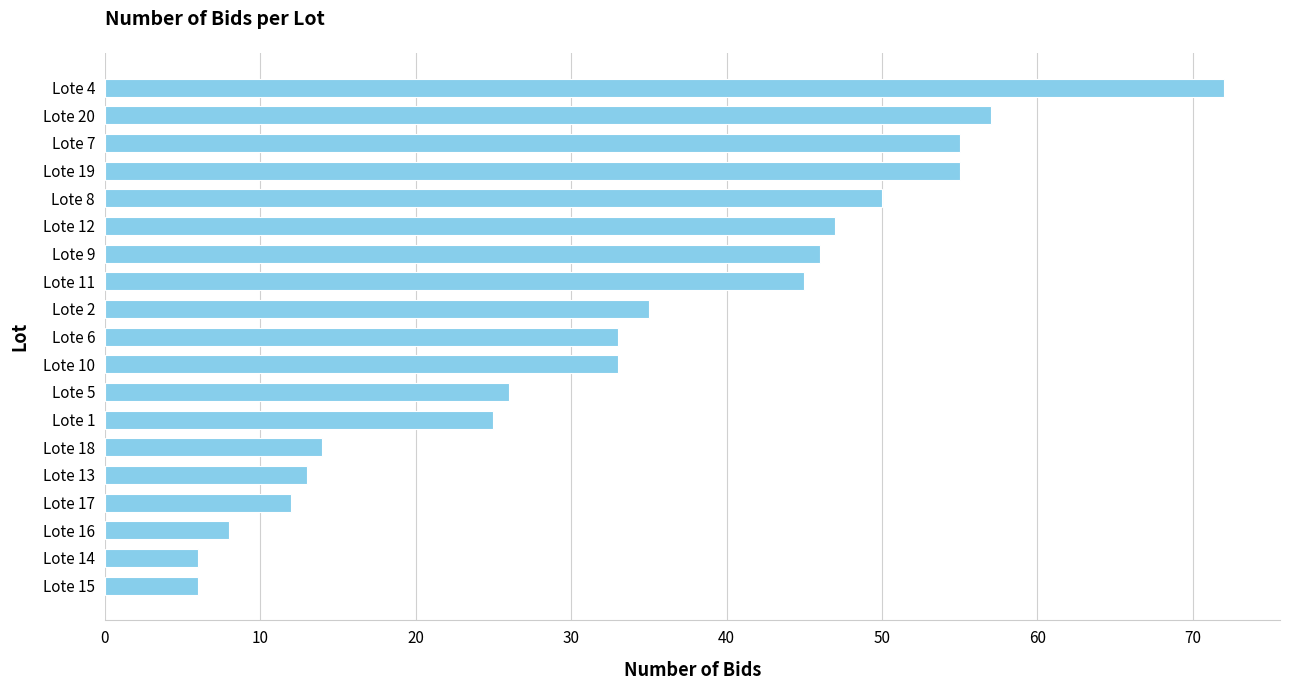

Is it true that the value at Lote 10 is 10?

False